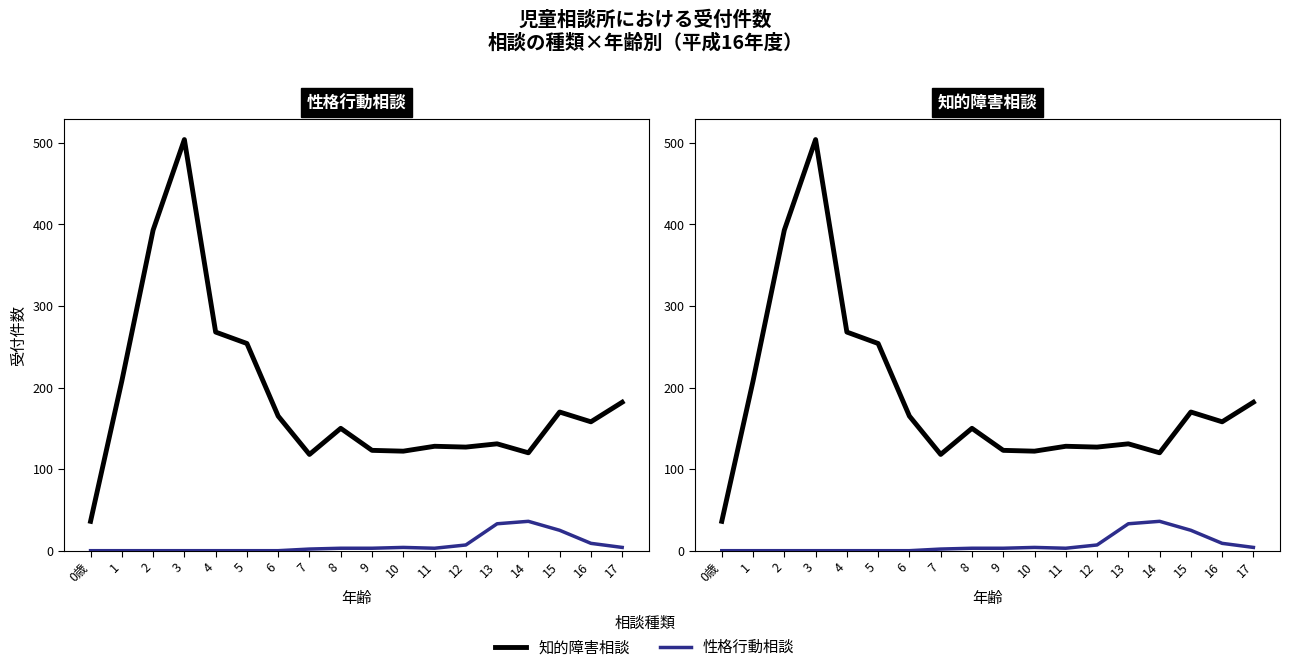

Between 15 and 16, which is larger?

15